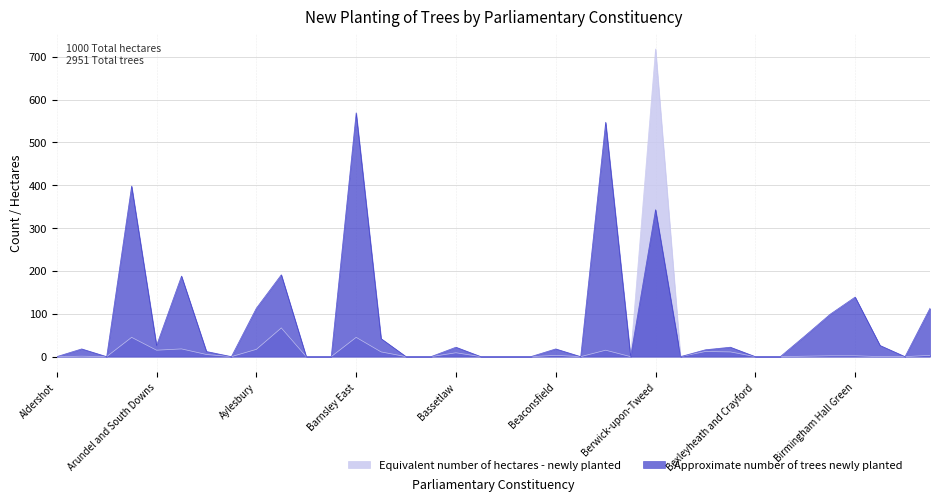

What is the total value across all series at Birmingham Edgbaston?

50